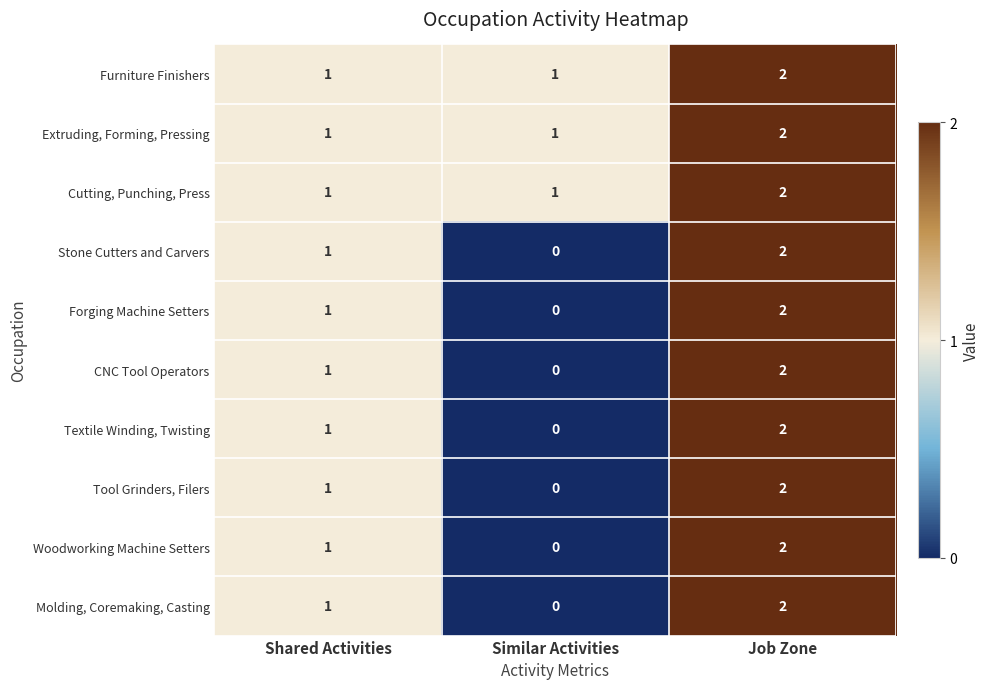

List the labels in order of Stone Cutters and Carvers value, smallest first.

Similar Activities, Shared Activities, Job Zone